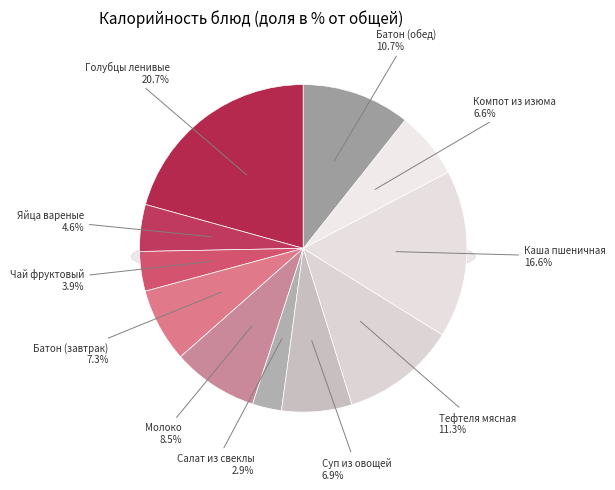

Is it true that Молоко is 8% of the pie?

True